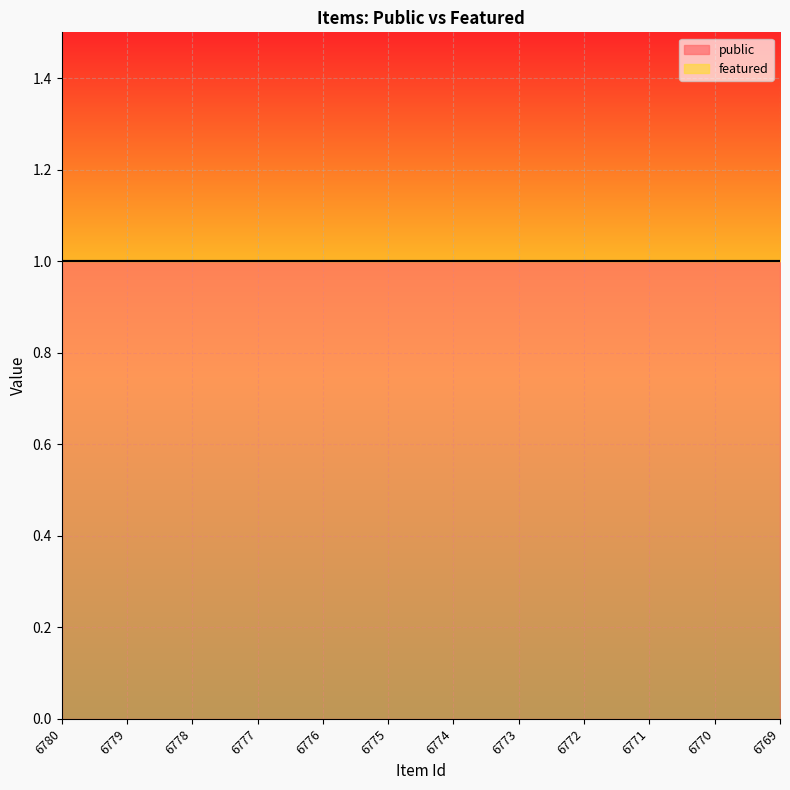

What are all the series names shown in the legend?

public, featured